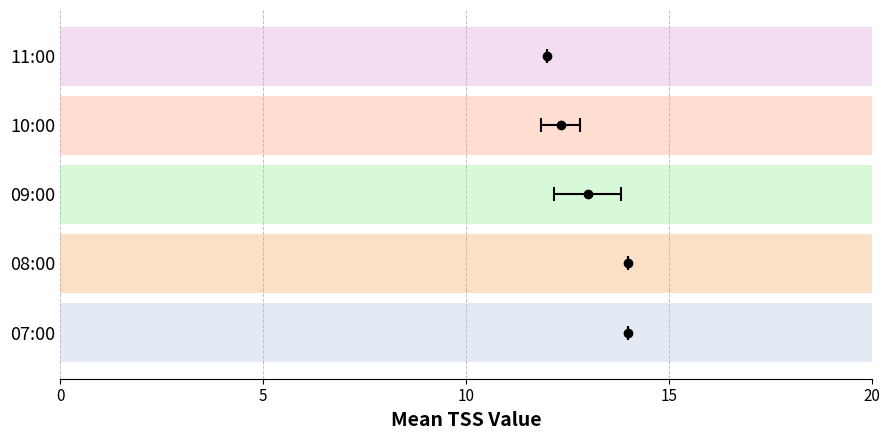

What is the smallest value displayed?

12